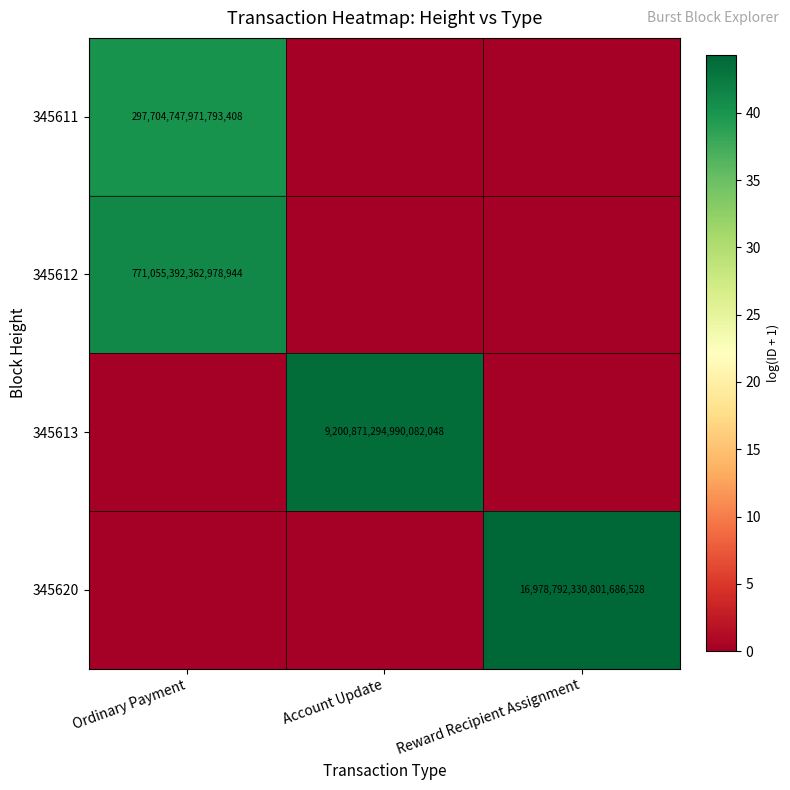

Is it true that 345612 equals 771055392362978944 at Ordinary Payment?

True